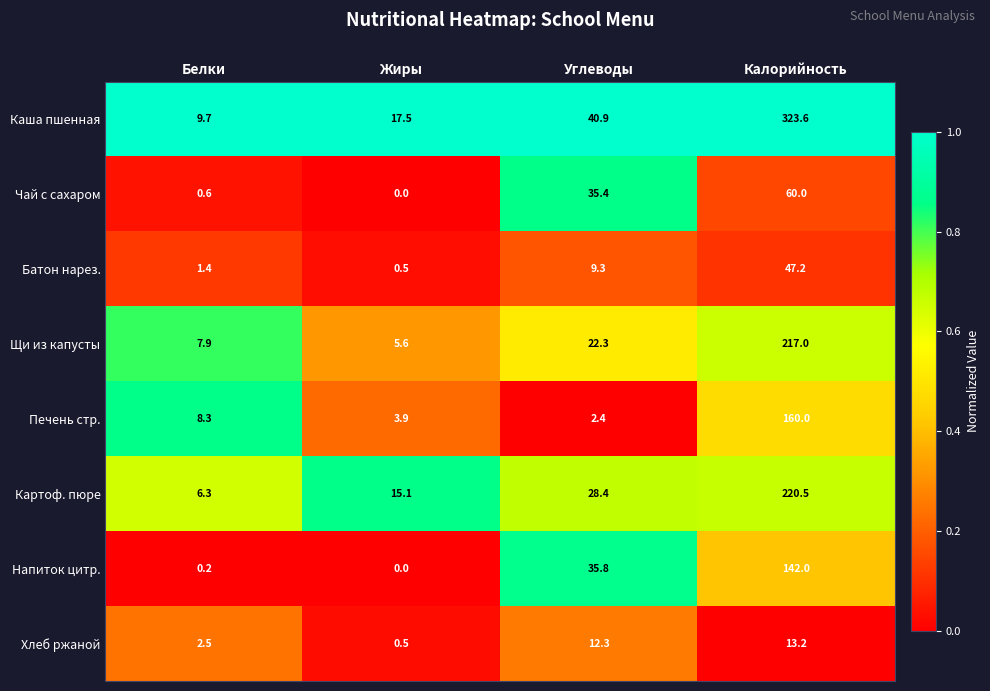

At how many categories does at least one series exceed 0?

4